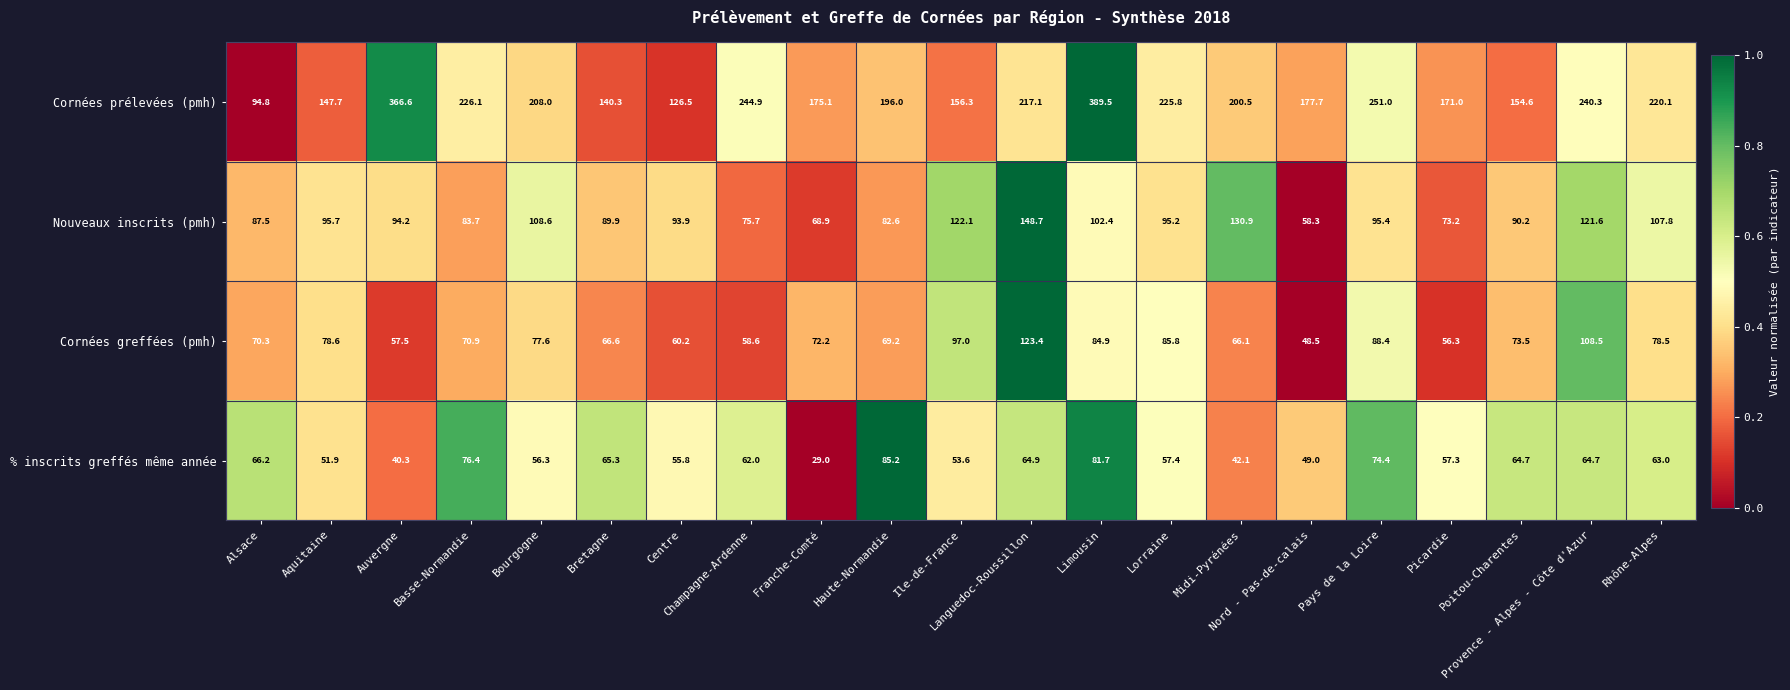

Which series has the largest total across all categories?

Cornées prélevées (pmh)